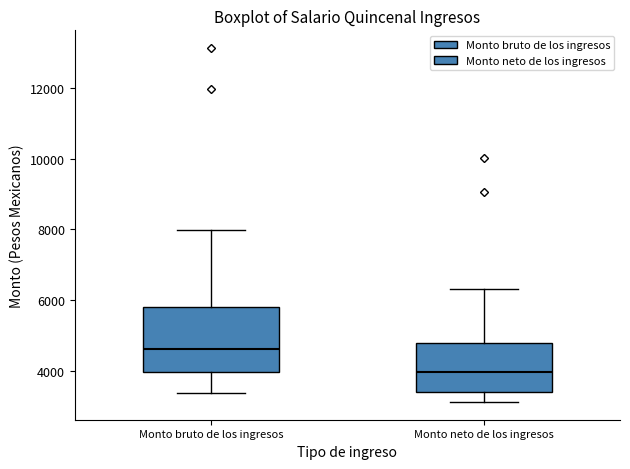

Reading left to right, transcribe this box plot: for each box, give where its median line is, the range the box spans, and where its two whiskers end, as read against the y-axis. The values are not printed on the chart, so give them approximately, as read against the axis.

Monto bruto de los ingresos: median 4600, box 4000 to 5800, whiskers 3400 to 8000
Monto neto de los ingresos: median 4000, box 3400 to 4800, whiskers 3200 to 6400